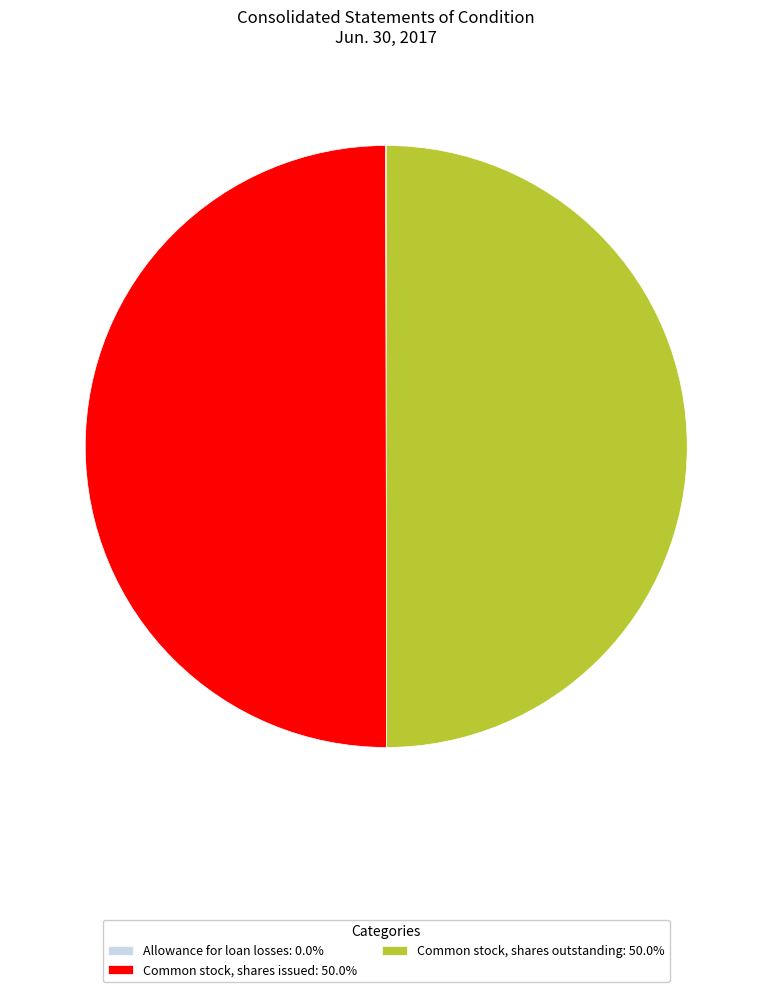

What is the ratio of the value at Common stock, shares issued: 50.0% to the value at Common stock, shares outstanding: 50.0%?

1.0